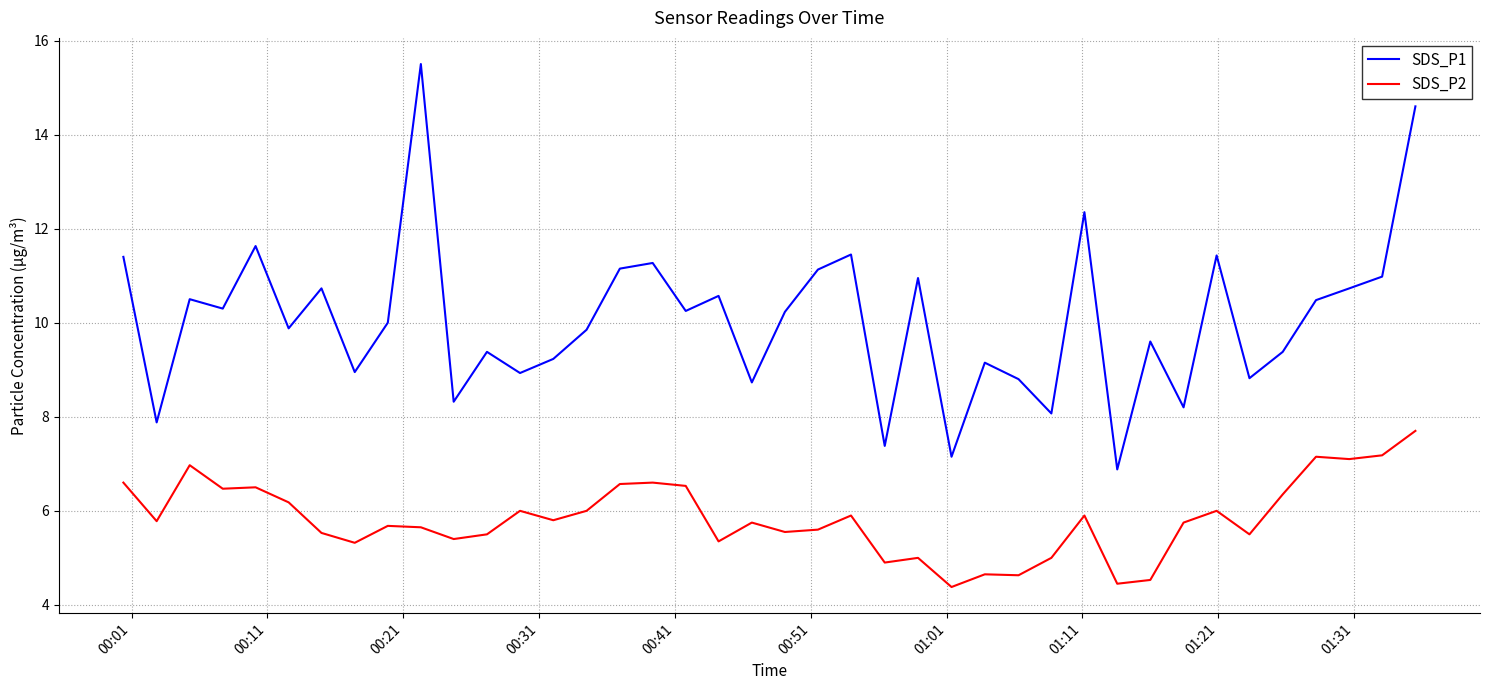

Which series has the largest range (max minus min)?

SDS_P1